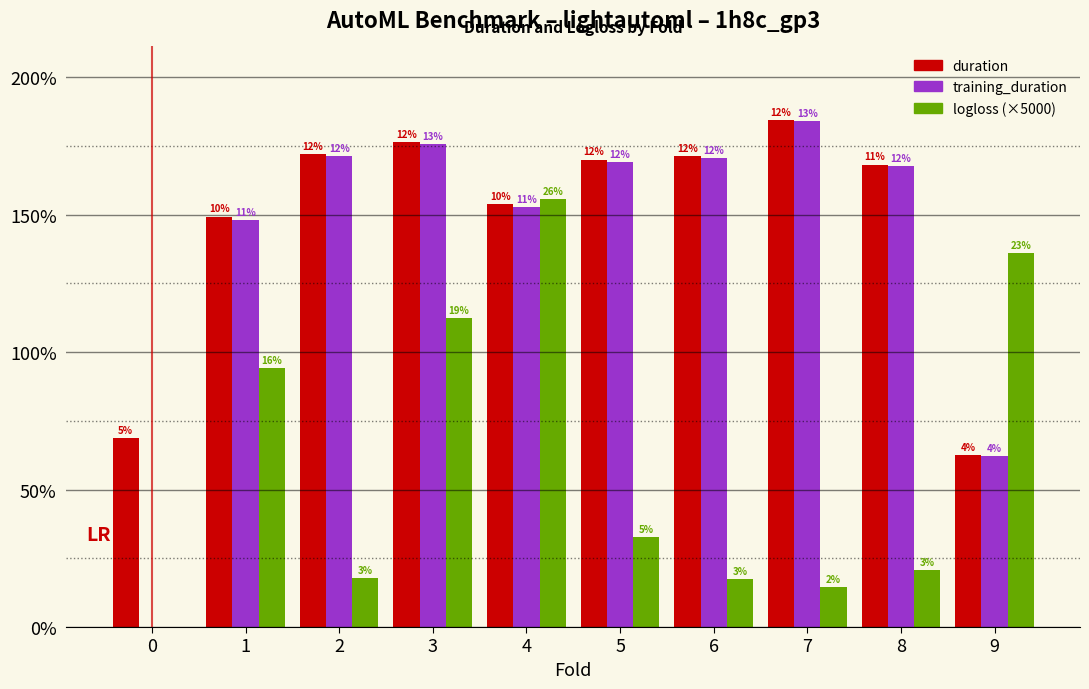

What are all the series names shown in the legend?

duration, training_duration, logloss (×5000)